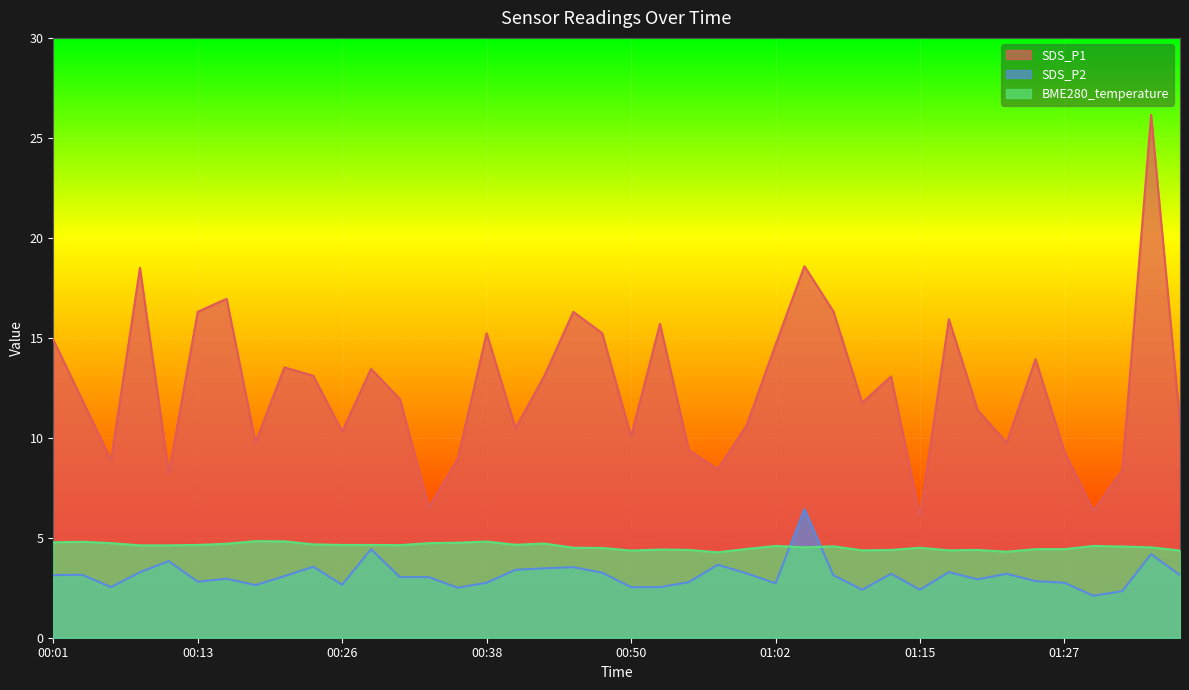

Rank the series by their average value, from lowest to highest.

SDS_P2, BME280_temperature, SDS_P1